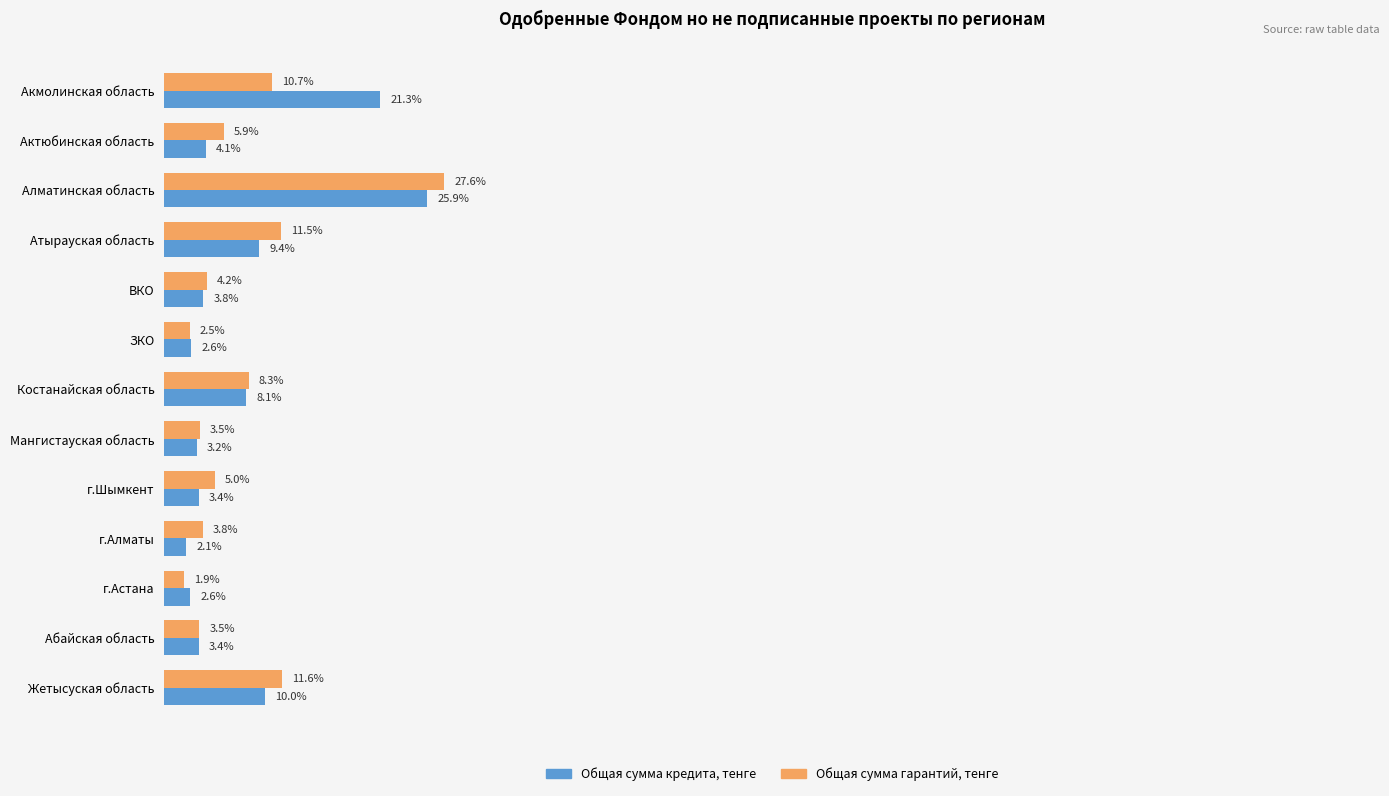

Where is Общая сумма кредита, тенге nearest to the value 14?

Жетысуская область